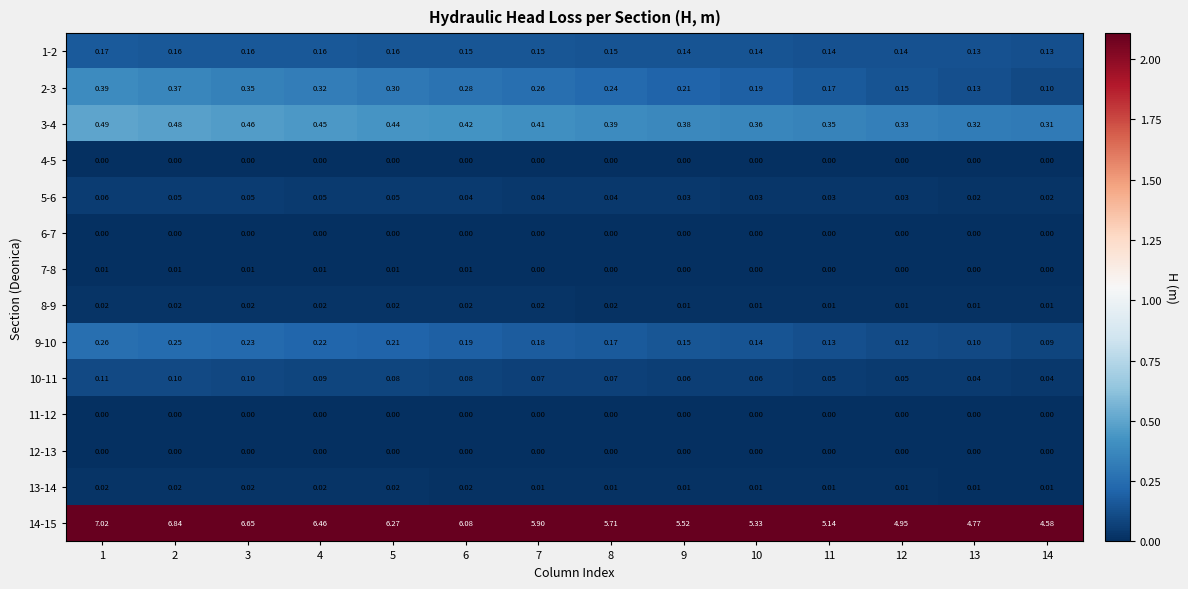

Is the value of 5-6 at 10 greater than the value of 14-15 at 3?

No